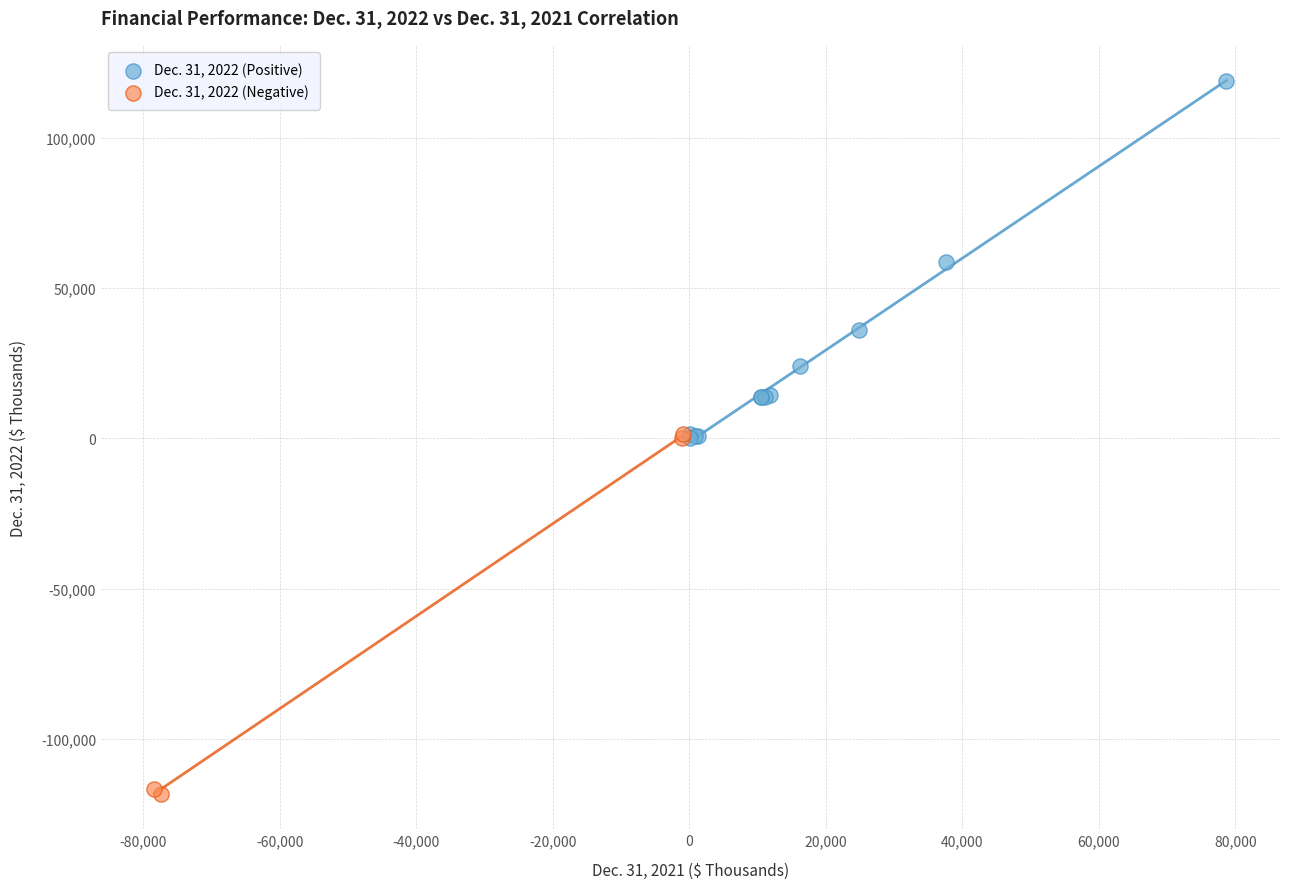

Which series contains the highest Y value?

Dec. 31, 2022 (Positive)